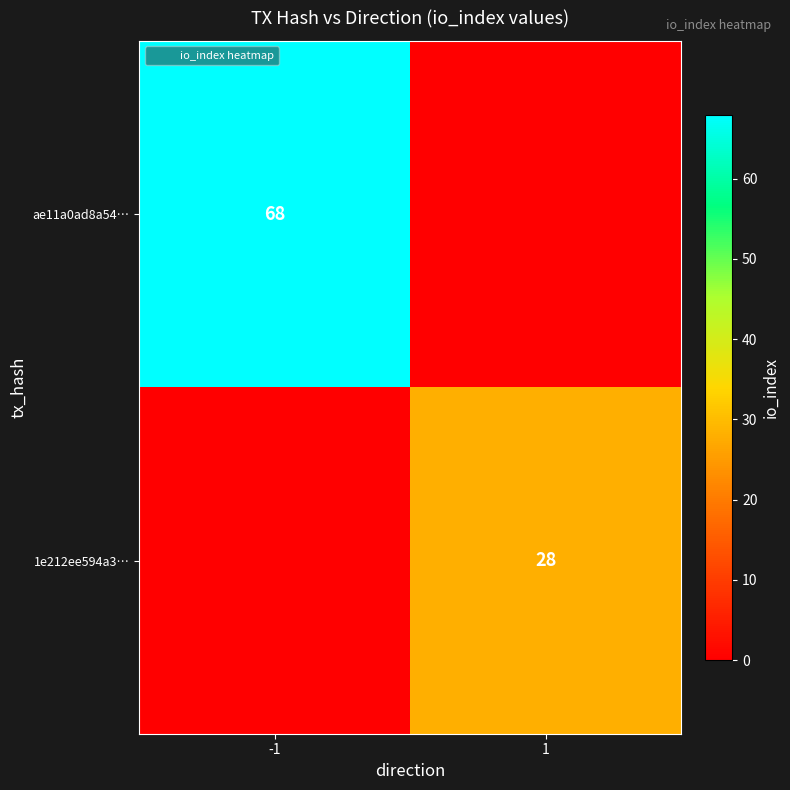

How many values in the 1e212ee594a3… series are below 28?

1